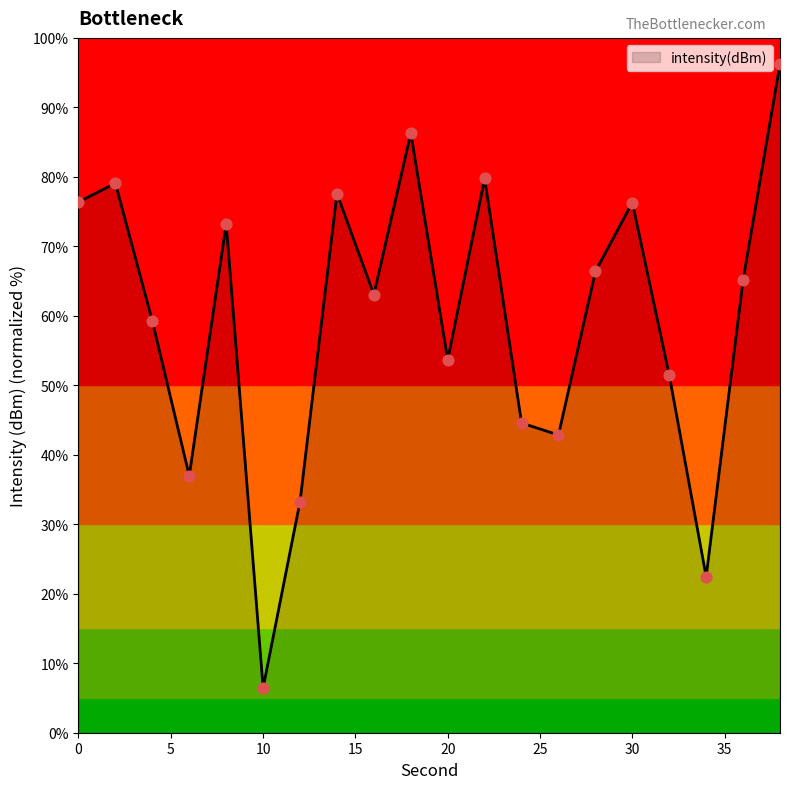

What is the maximum value shown in the chart?

96.3